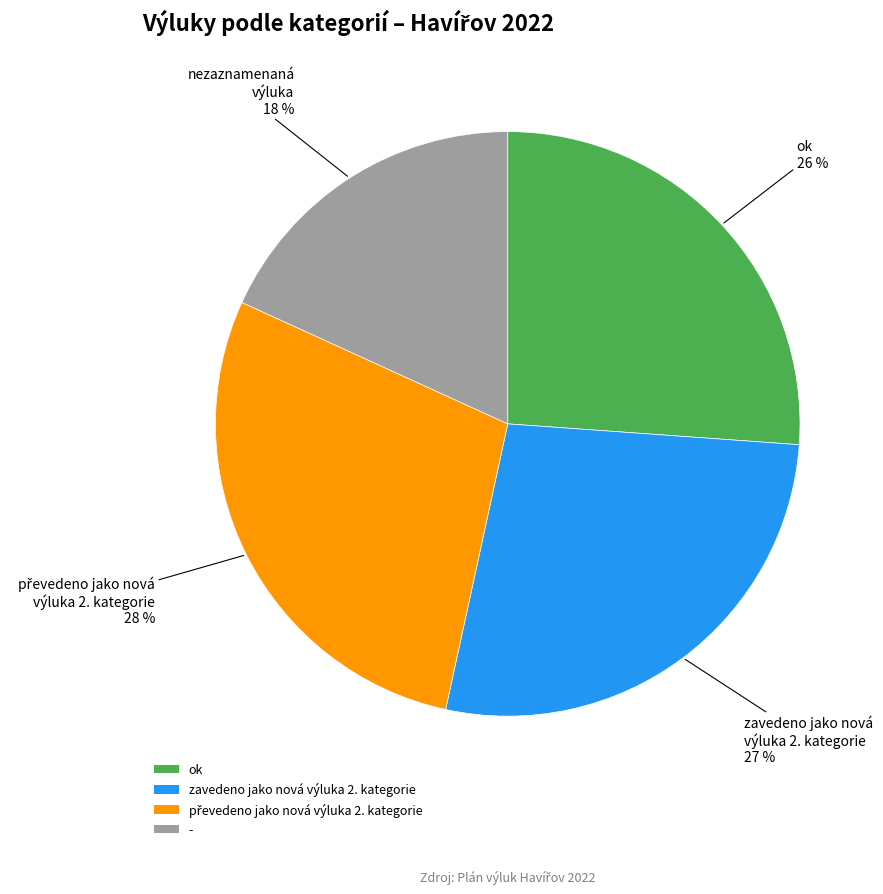

To the nearest percent, what is the difference between the largest and smallest slice percentages?

10%